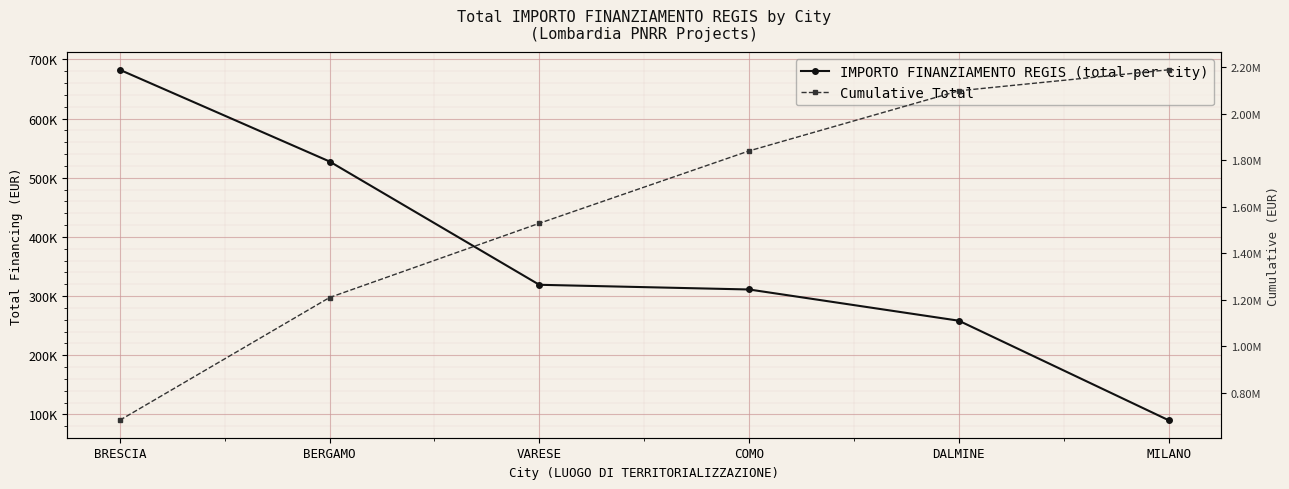

Rank the series by their average value, from highest to lowest.

Cumulative Total, IMPORTO FINANZIAMENTO REGIS (total per city)